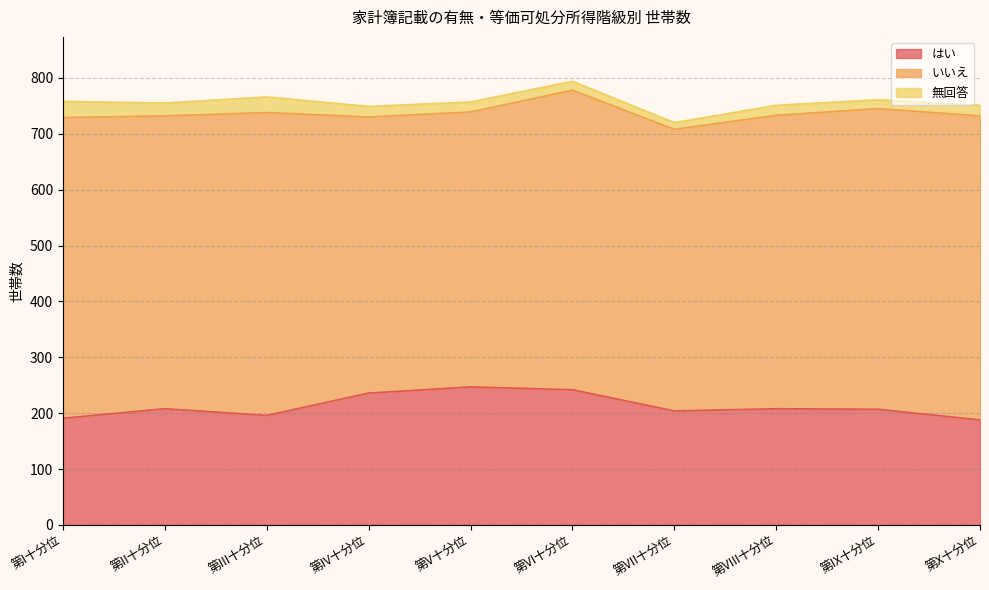

What are all the series names shown in the legend?

はい, いいえ, 無回答